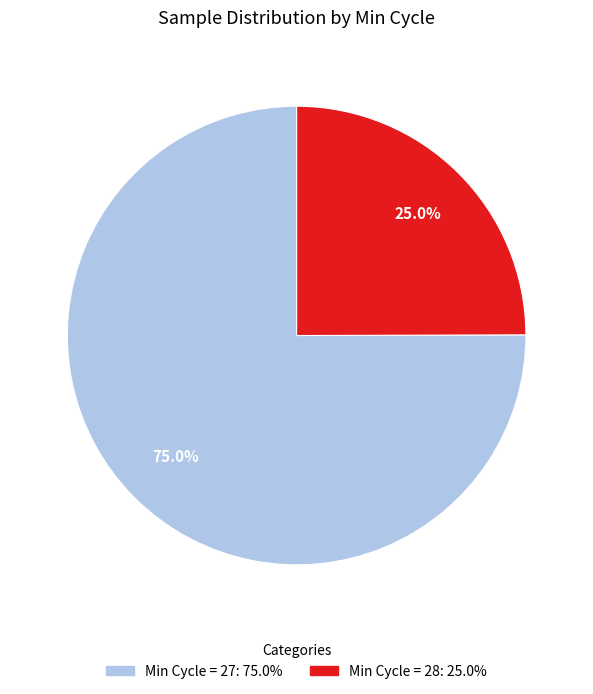

Count the number of slices in the pie.

2